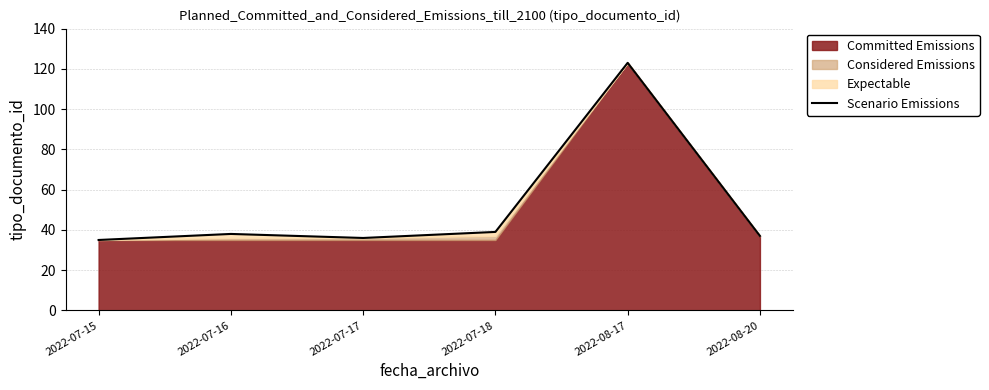

Reading left to right, transcribe all the data shown in this chart.

35	38	36	39	123	37